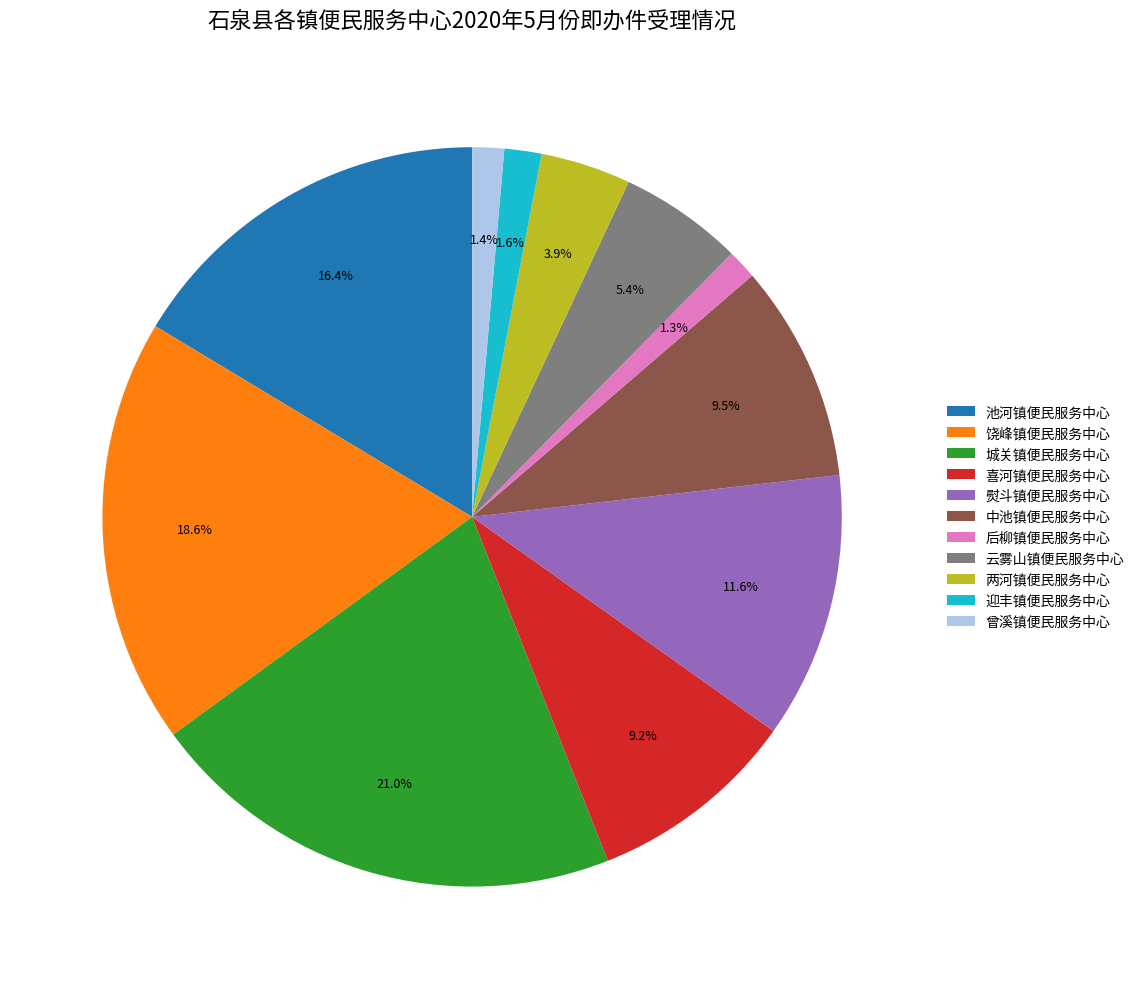

To the nearest percent, what percentage of the pie is 饶峰镇便民服务中心?

19%